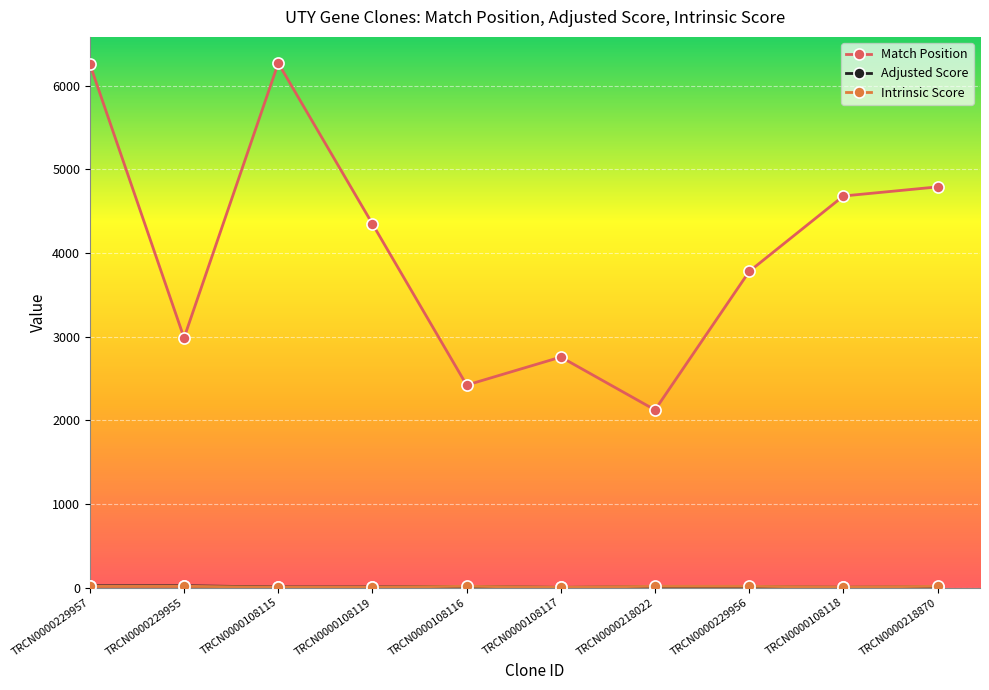

What is the lowest value of the Match Position series?

2124.0